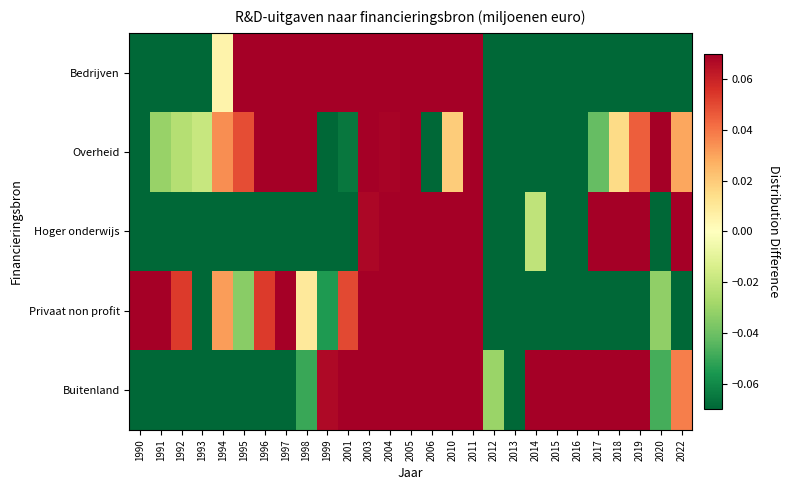

What is the total value across all series at 2022?

-0.3